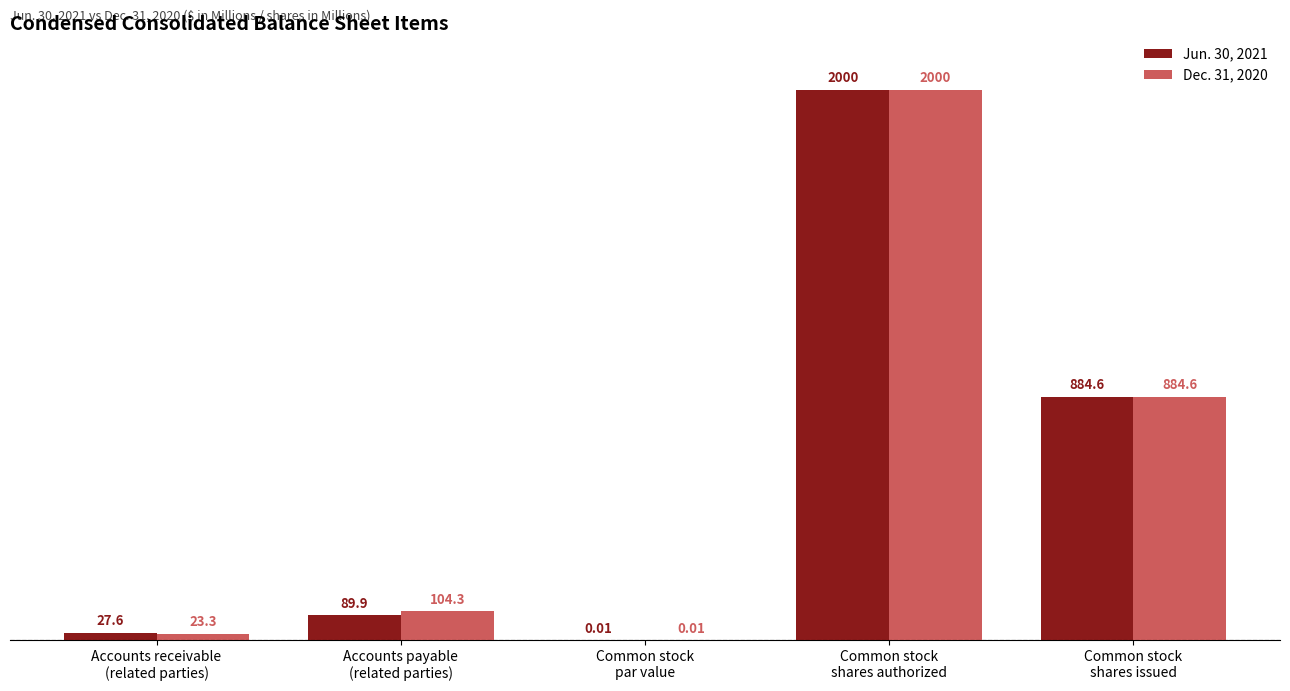

How many groups of bars are there?

5